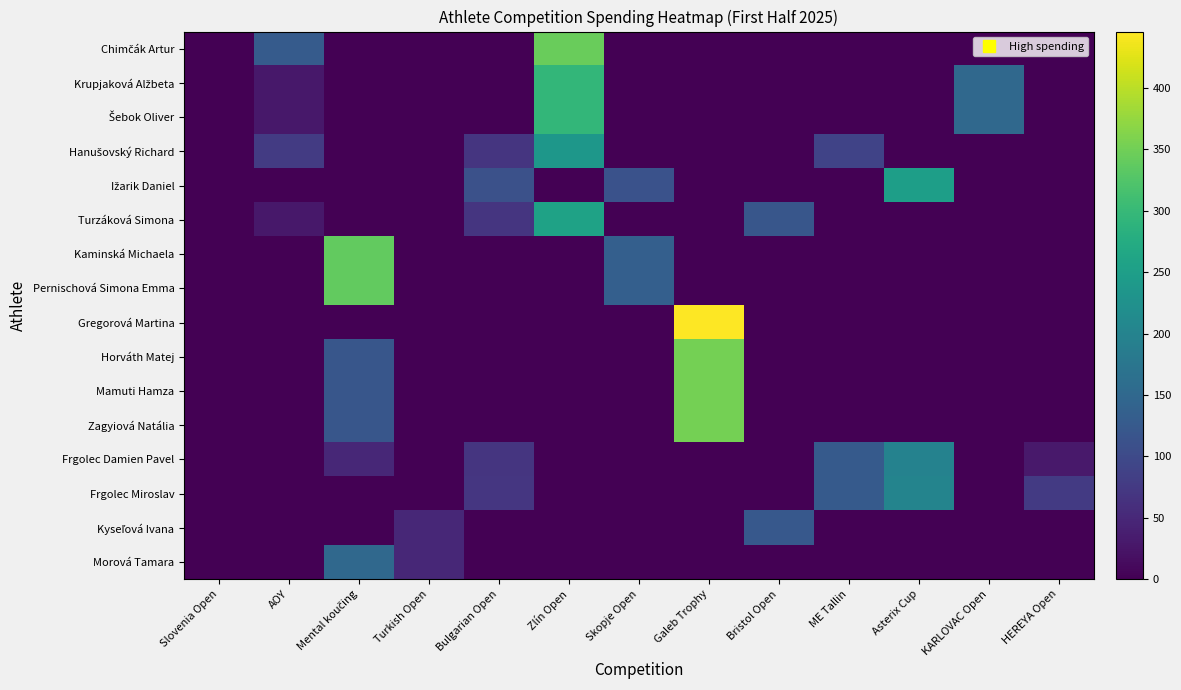

What is the difference between the highest and lowest values at Turkish Open?

50.0